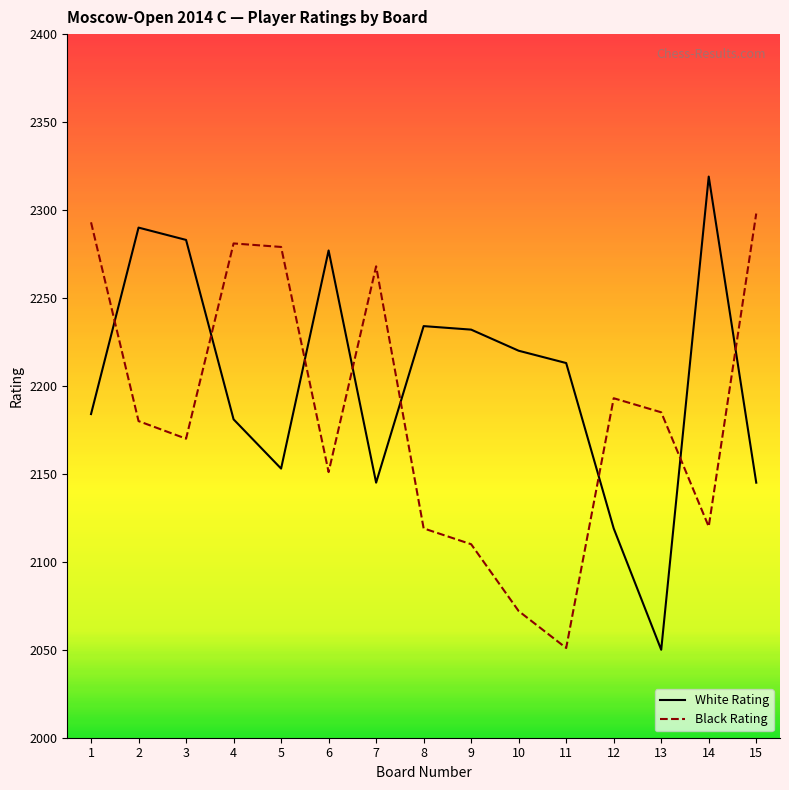

At 3, list the series in order from largest to smallest.

White Rating, Black Rating